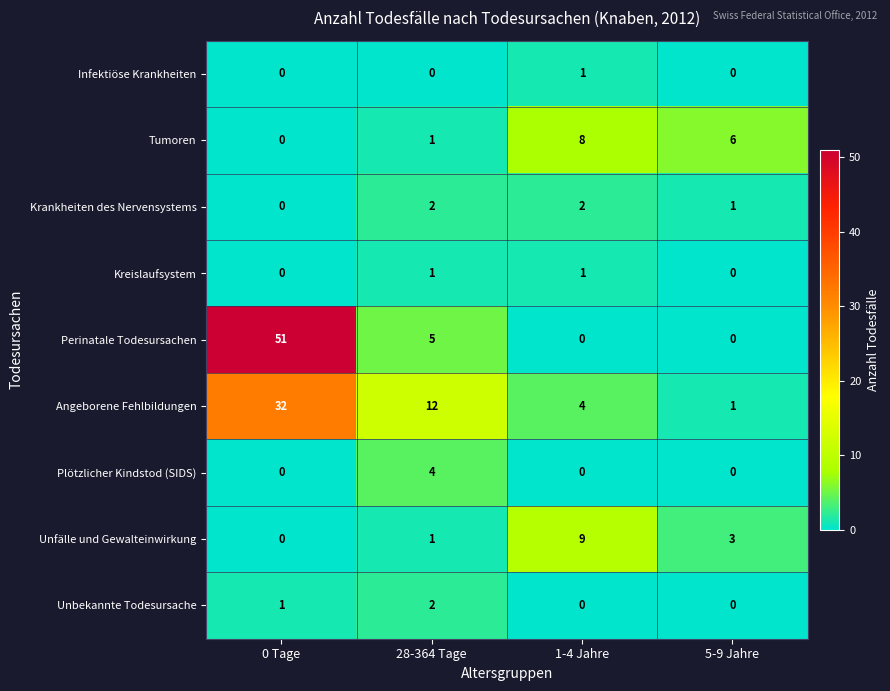

Which category has the highest value in the Unbekannte Todesursache series?

28-364 Tage